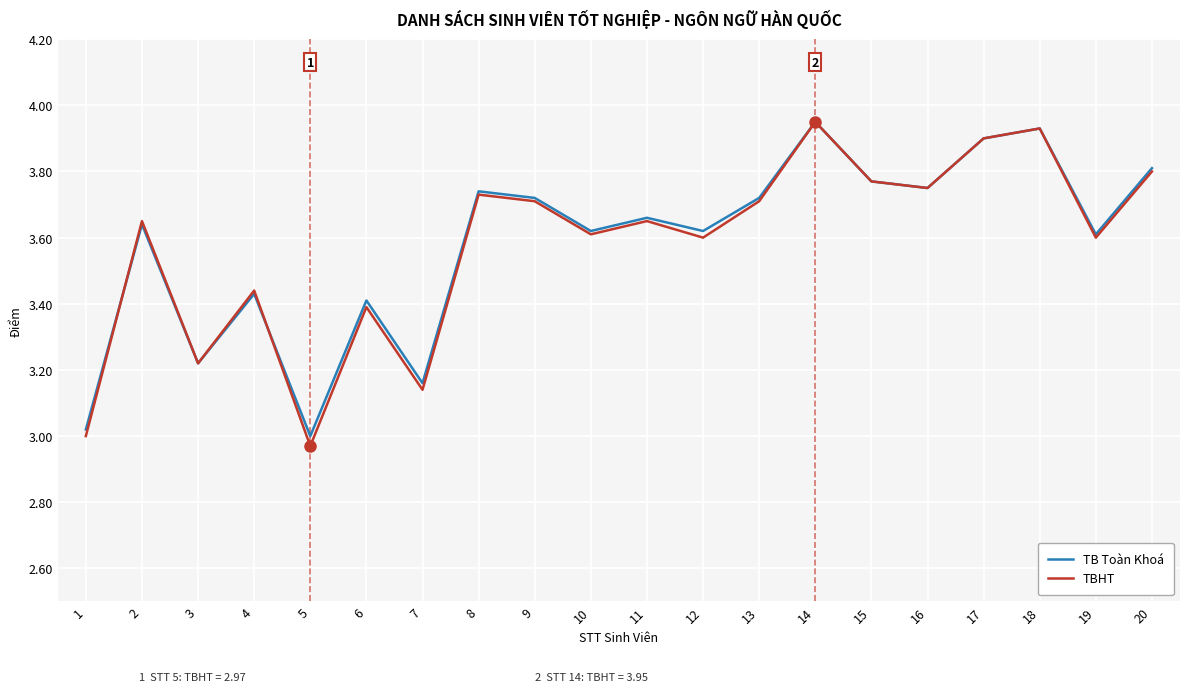

Which series changed the most between 4 and 5?

TBHT